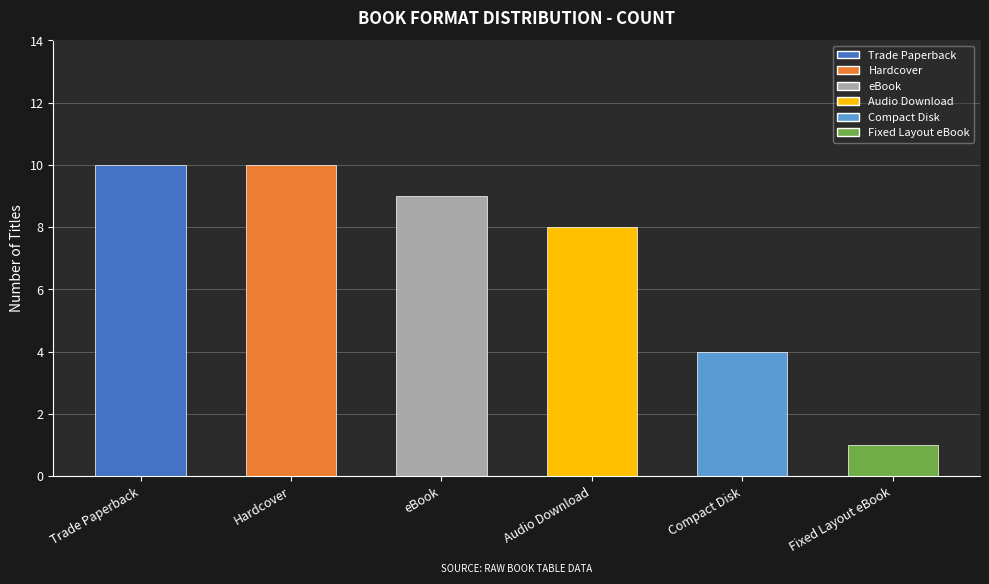

What is the value of the 5th bar from the left?

4